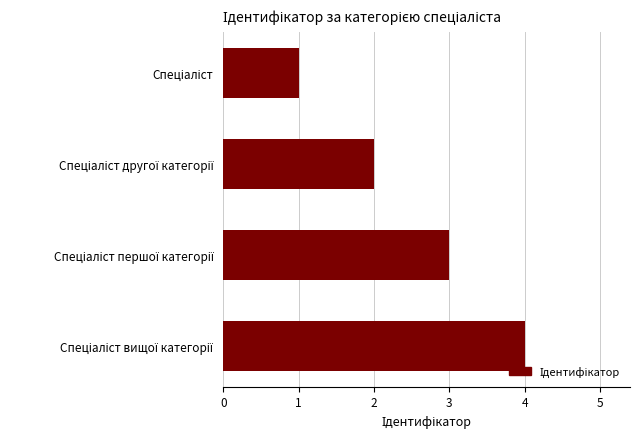

How many series are shown in this chart?

1